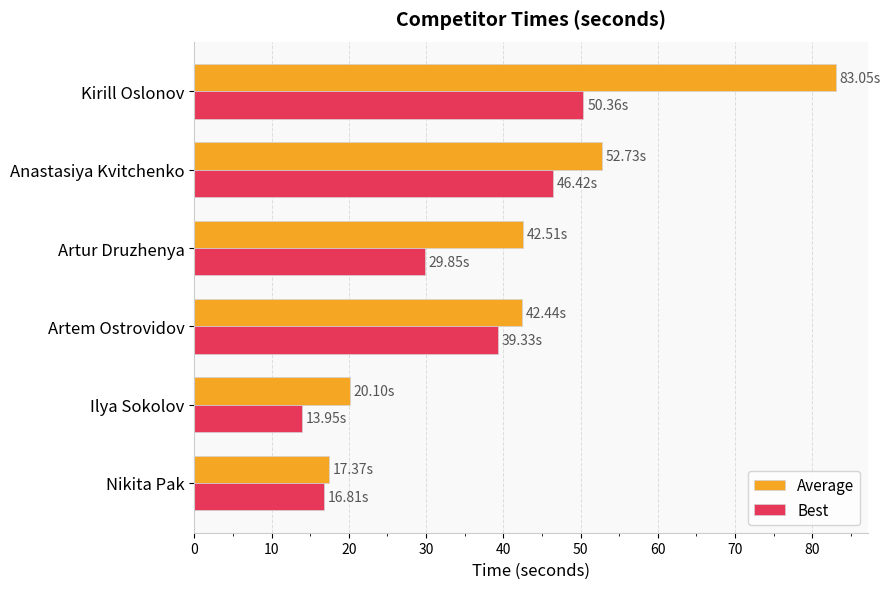

At how many categories does at least one series exceed 36?

4